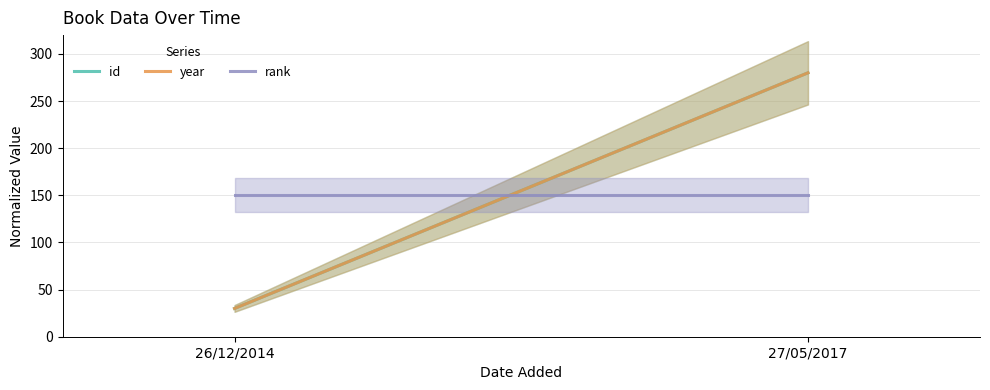

What position from the left is 26/12/2014?

1